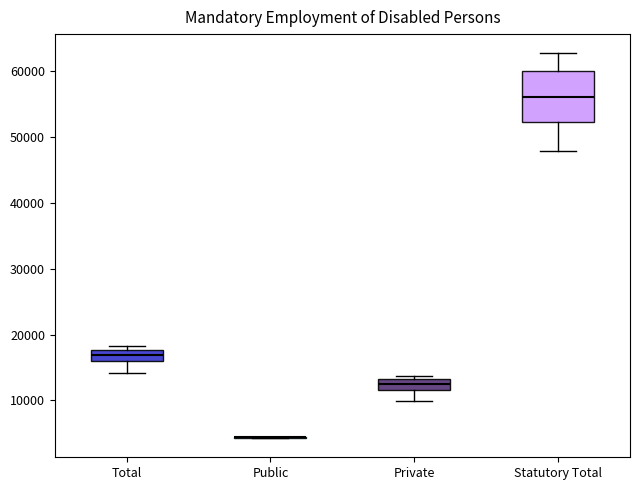

Reading left to right, transcribe this box plot: for each box, give where its median line is, the range the box spans, and where its two whiskers end, as read against the y-axis. The values are not printed on the chart, so give them approximately, as read against the axis.

Total: median 17000, box 16000 to 18000, whiskers 14000 to 18000 (just above the box's upper edge)
Public: box collapsed to a line at 4000, whiskers 4000 to 5000
Private: median 13000 (inside the box), box 12000 to 13000, whiskers 10000 to 14000
Statutory Total: median 56000, box 52000 to 60000, whiskers 48000 to 63000